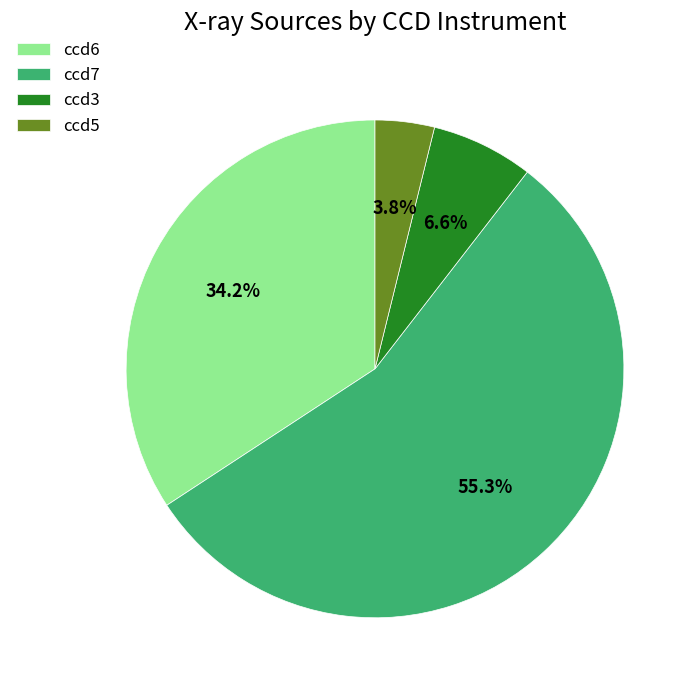

To the nearest percent, what portion does ccd6 represent?

34%